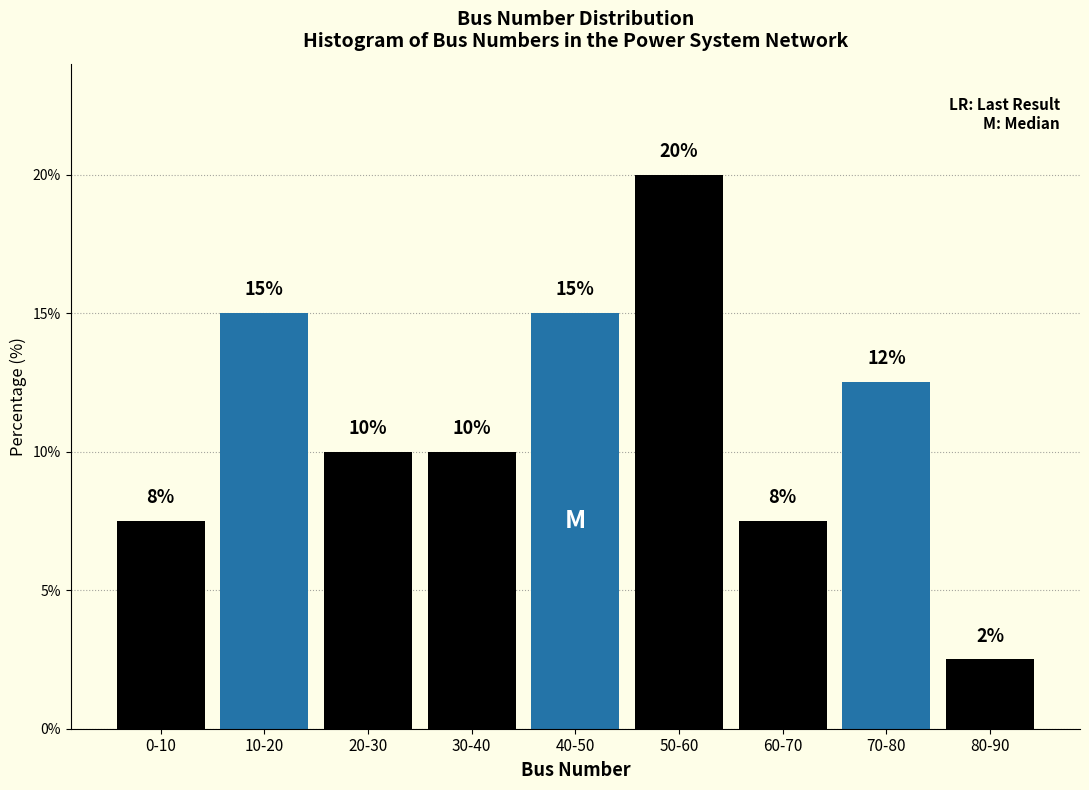

At which category does the chart reach its peak across all series?

50-60